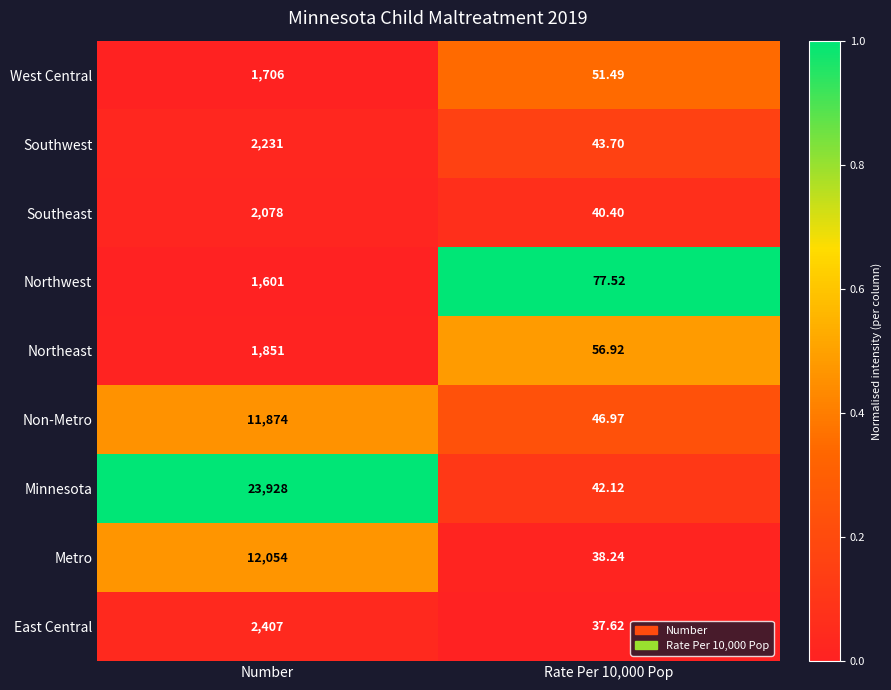

Rank the series by their maximum value, from lowest to highest.

Northwest, West Central, Northeast, Southeast, Southwest, East Central, Non-Metro, Metro, Minnesota